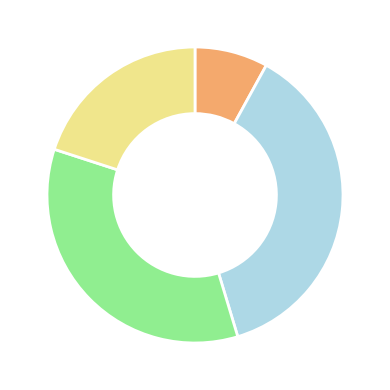

Is there any slice that represents more than half of the pie?

No